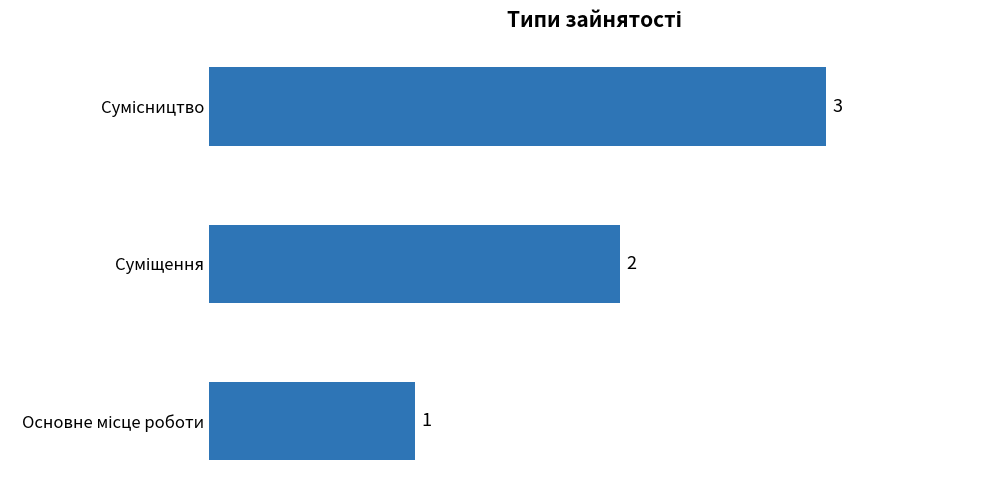

What is the sum of all values?

6